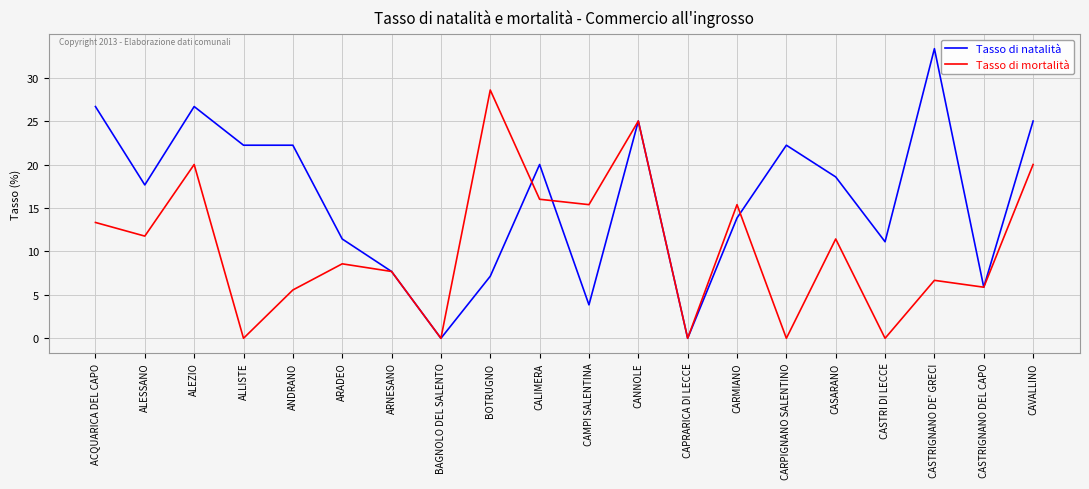

What is the greatest value displayed?

33.3